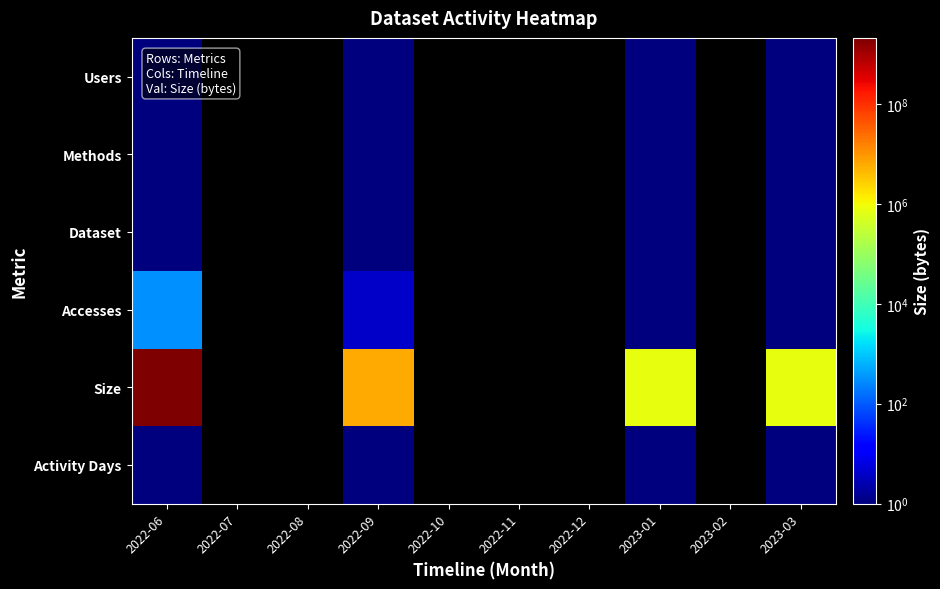

Where is Dataset nearest to the value 1?

2022-06